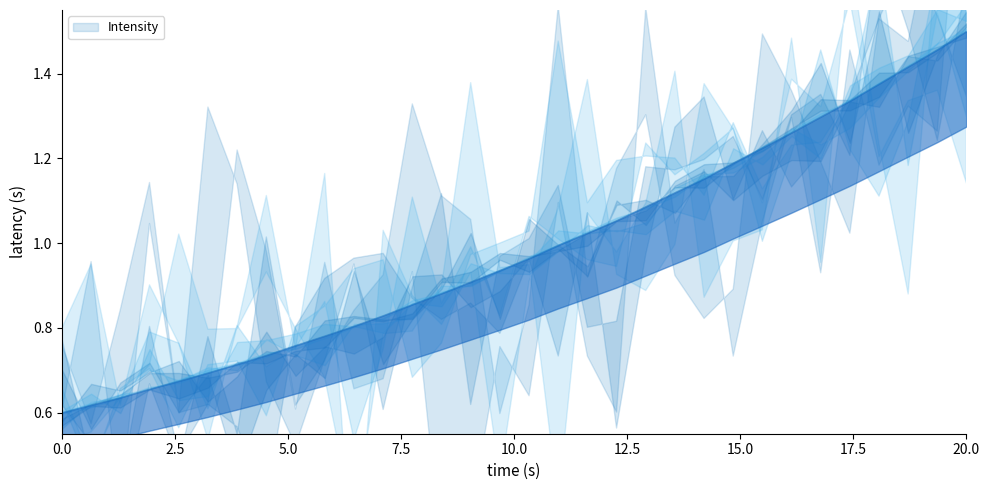

How many lines are shown in the chart?

1